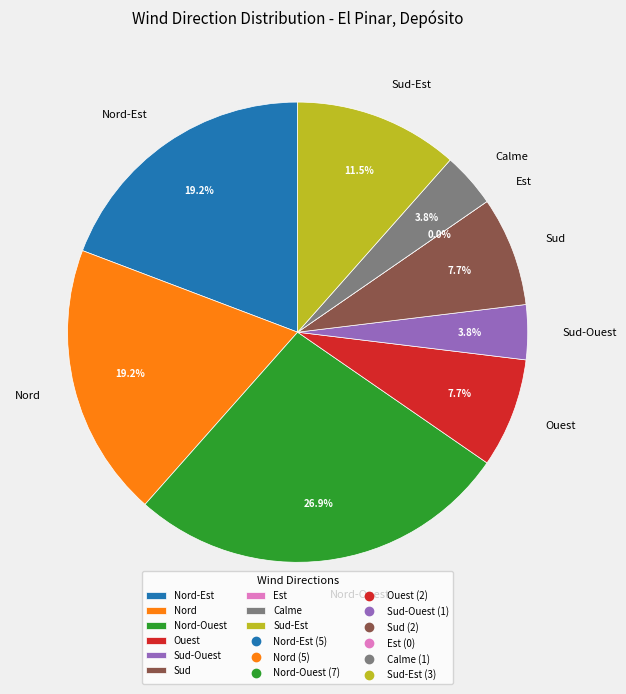

To the nearest percent, what percentage of the pie is Nord-Ouest?

27%